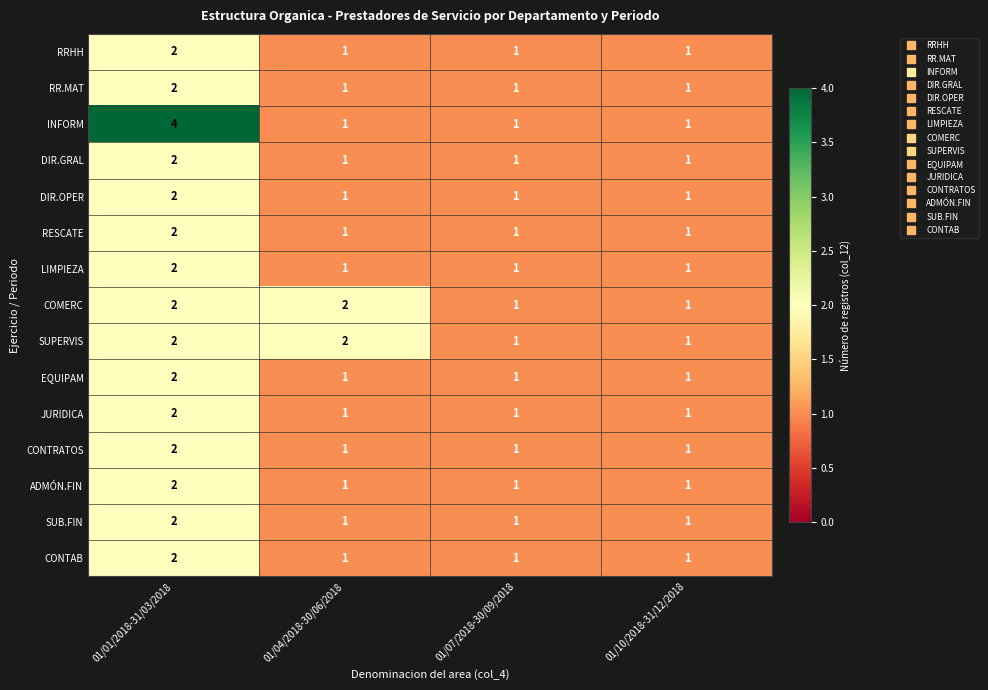

True or false: RESCATE has a value of 1 at 01/10/2018-31/12/2018.

True